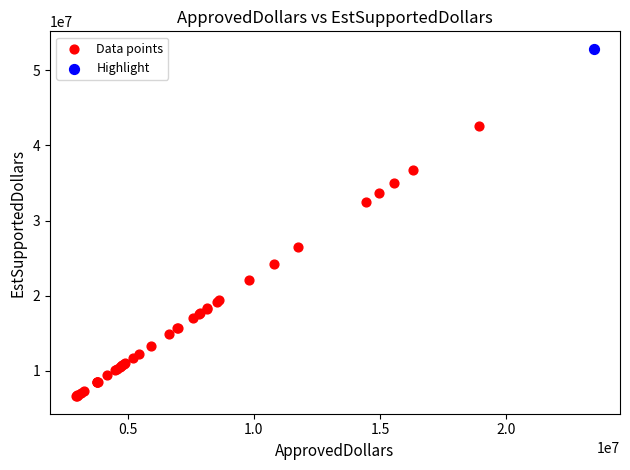

What are all the series names shown in the legend?

Data points, Highlight